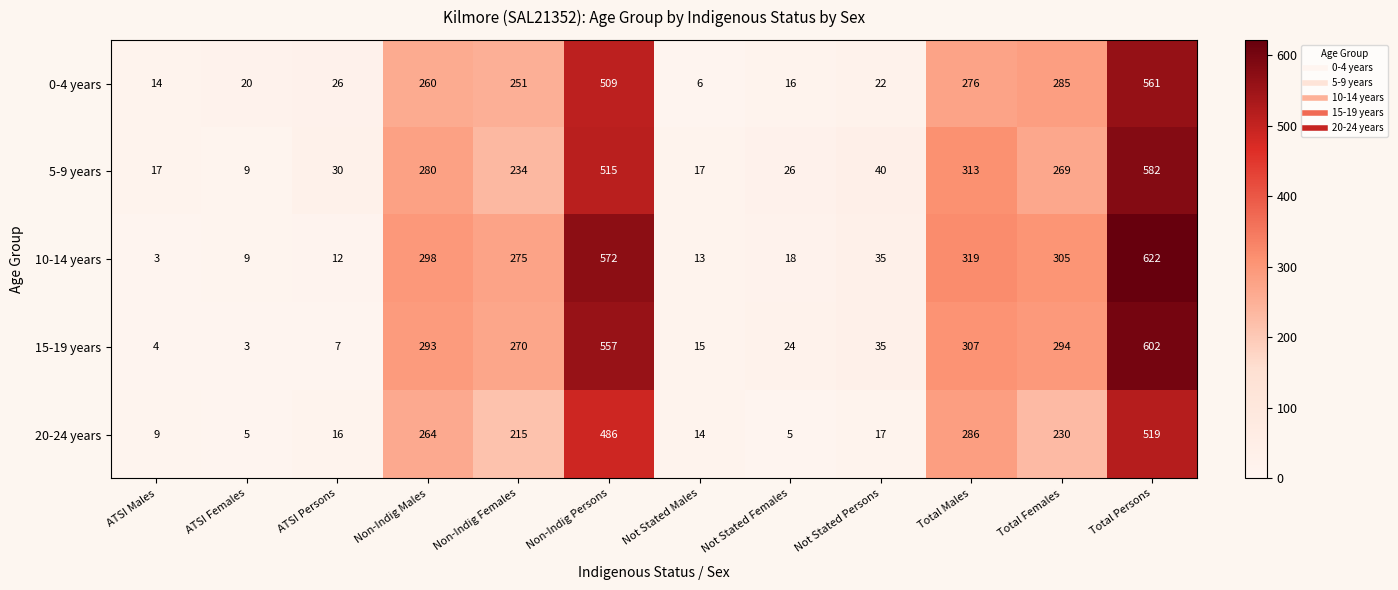

Which category has the lowest value in the 0-4 years series?

Not Stated Males